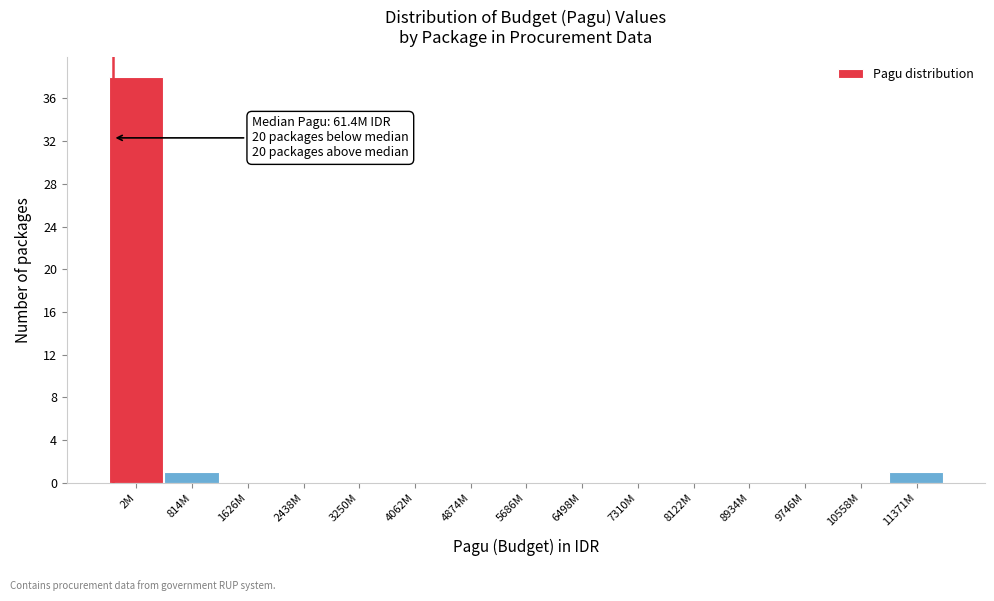

Reading left to right, transcribe all the data shown in this chart.

2M=38	814M=1	1626M=0	2438M=0	3250M=0	4062M=0	4874M=0	5686M=0	6498M=0	7310M=0	8122M=0	8934M=0	9746M=0	10558M=0	11371M=1